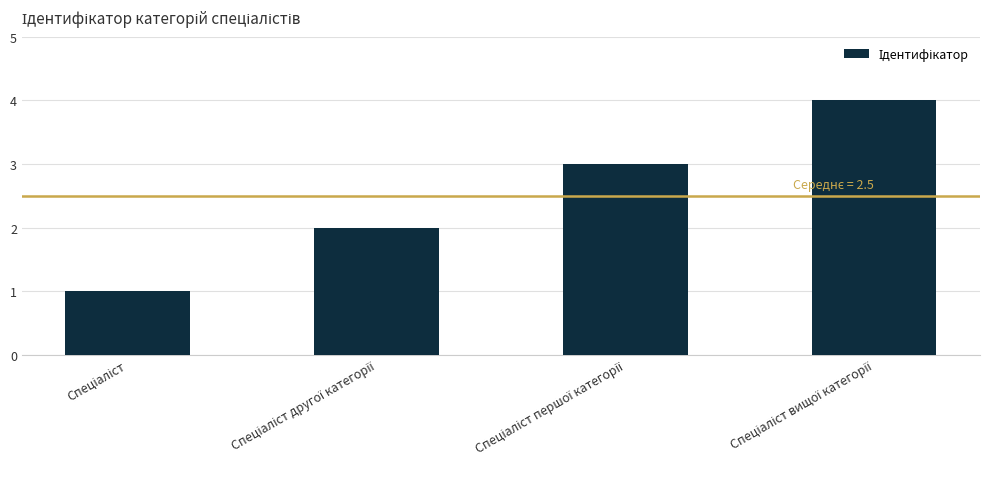

What is the greatest value displayed?

4